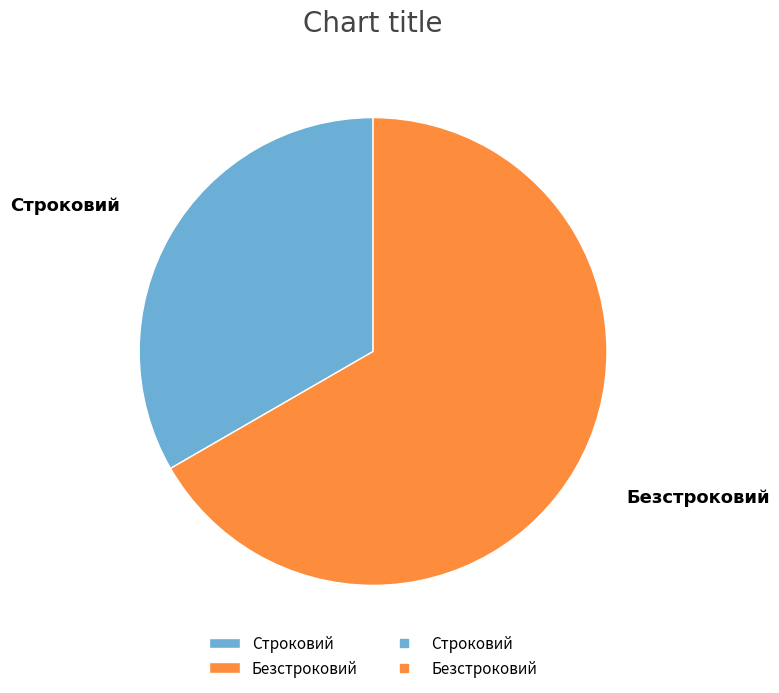

Which category accounts for the majority?

Безстроковий